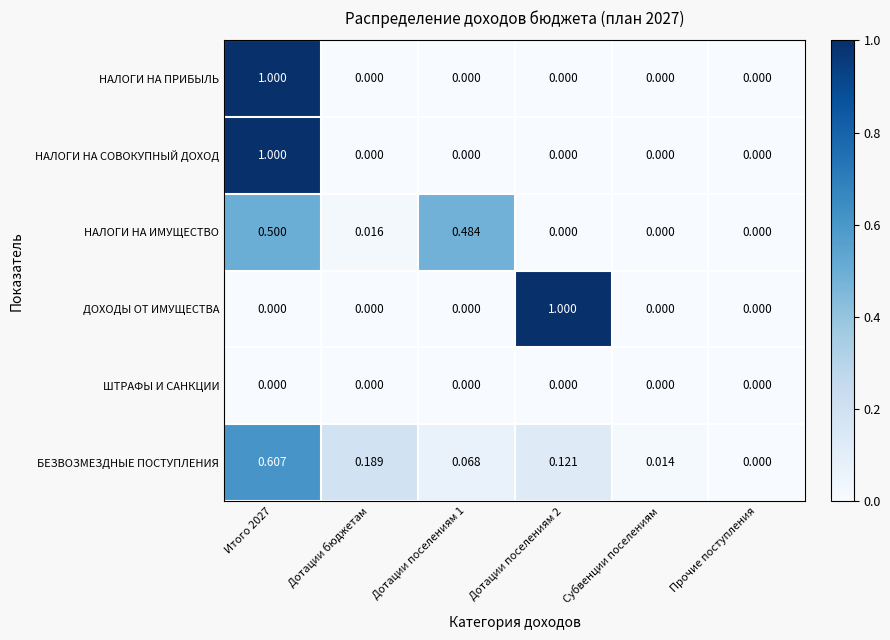

Is the value of НАЛОГИ НА ПРИБЫЛЬ at Дотации поселениям 2 greater than the value of НАЛОГИ НА ИМУЩЕСТВО at Дотации бюджетам?

No